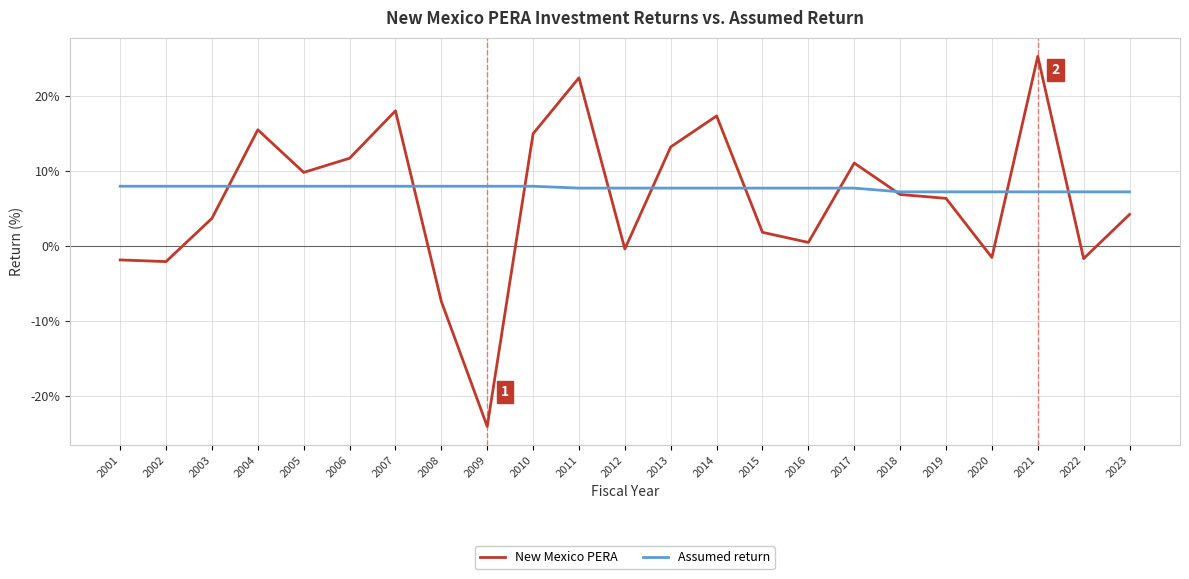

The value of Assumed return at 2008 is 8.0. True or false?

True